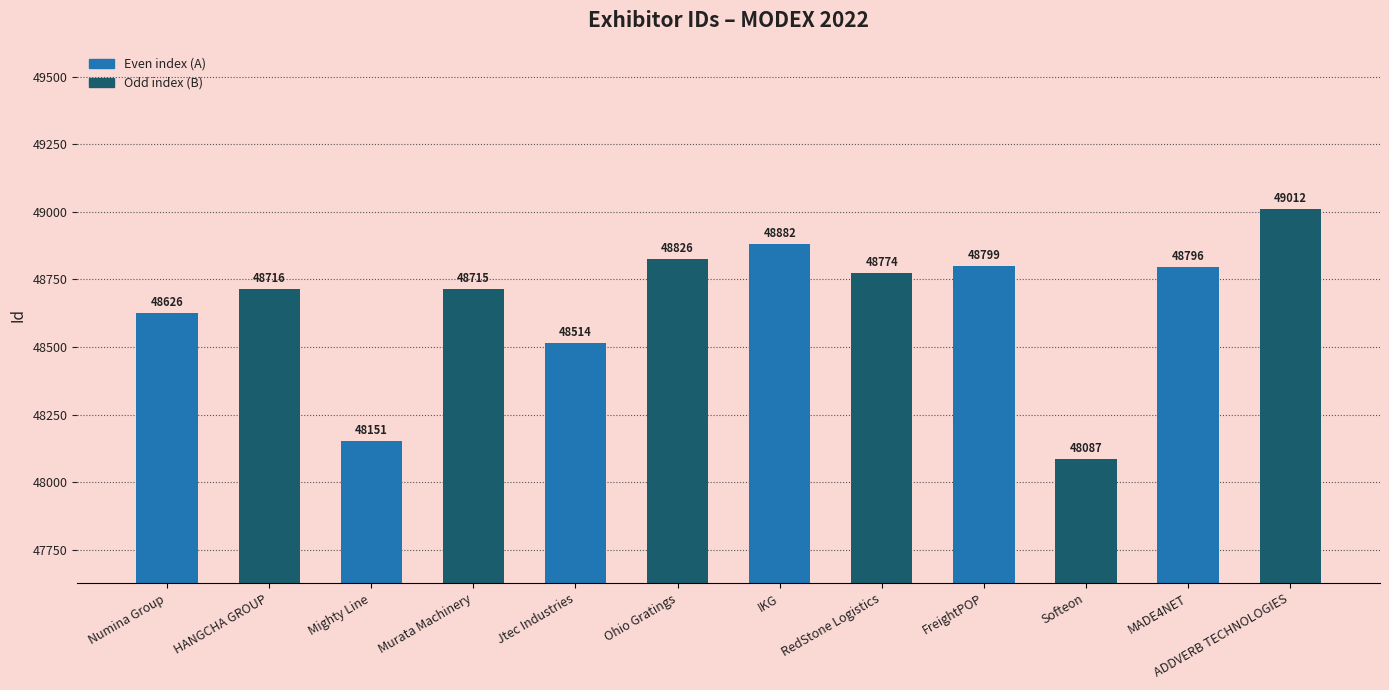

Where is the data nearest to the value 48549?

Jtec Industries